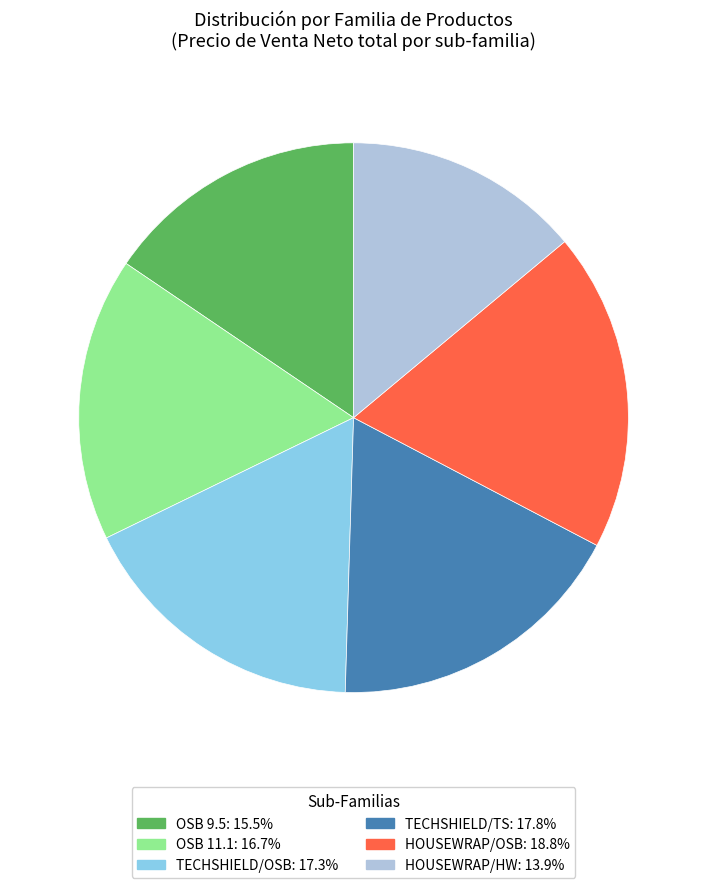

Does any single category account for the majority?

No